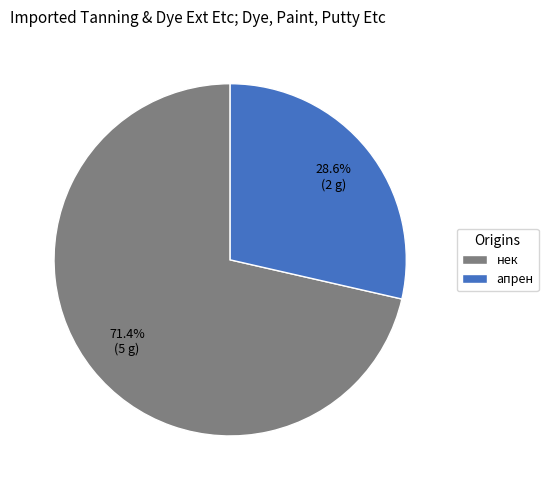

To the nearest percent, what is the difference between the апрен and нек slice percentages?

43%